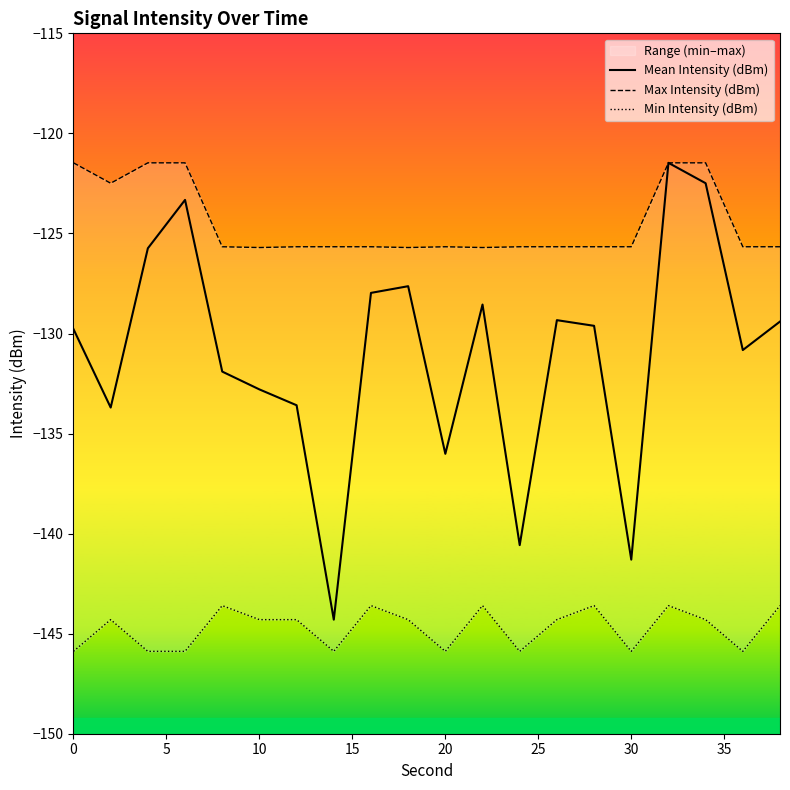

What is the highest value of the Mean Intensity (dBm) series?

-121.5